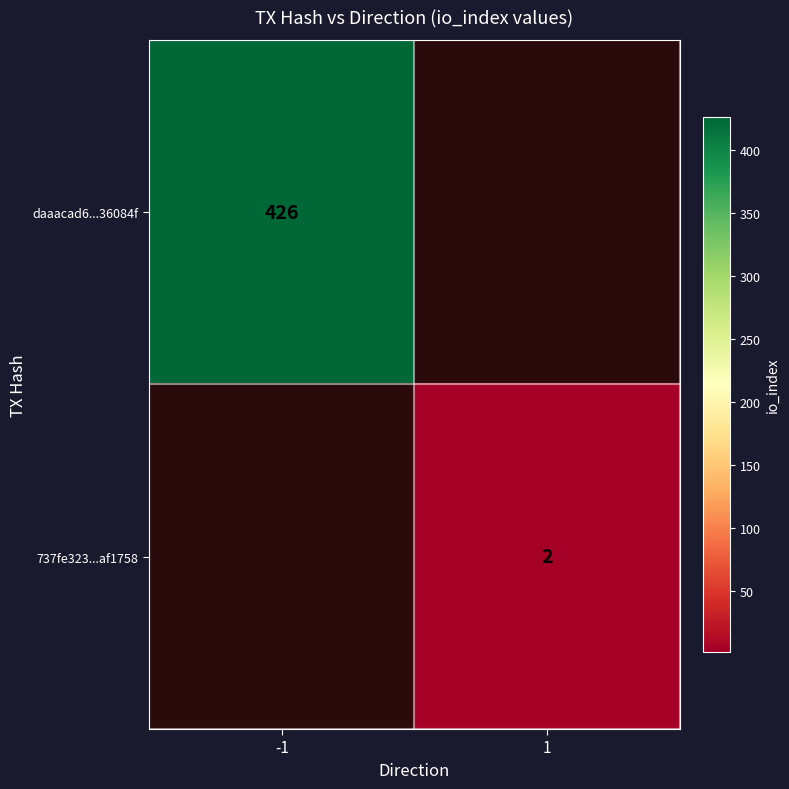

Which category has the lowest value across all series?

1